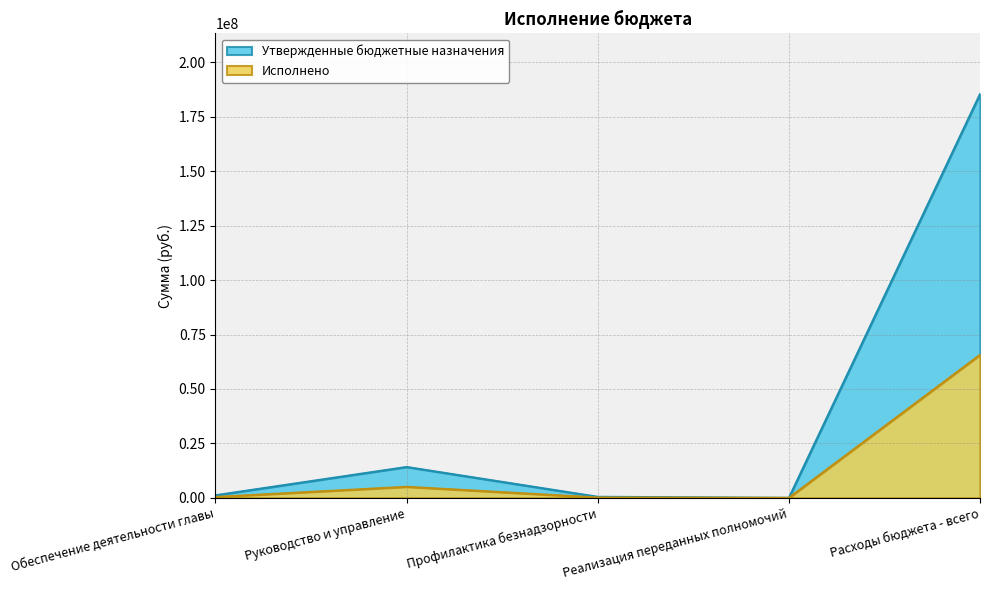

How many values in the Утвержденные бюджетные назначения series are below 1186995?

2